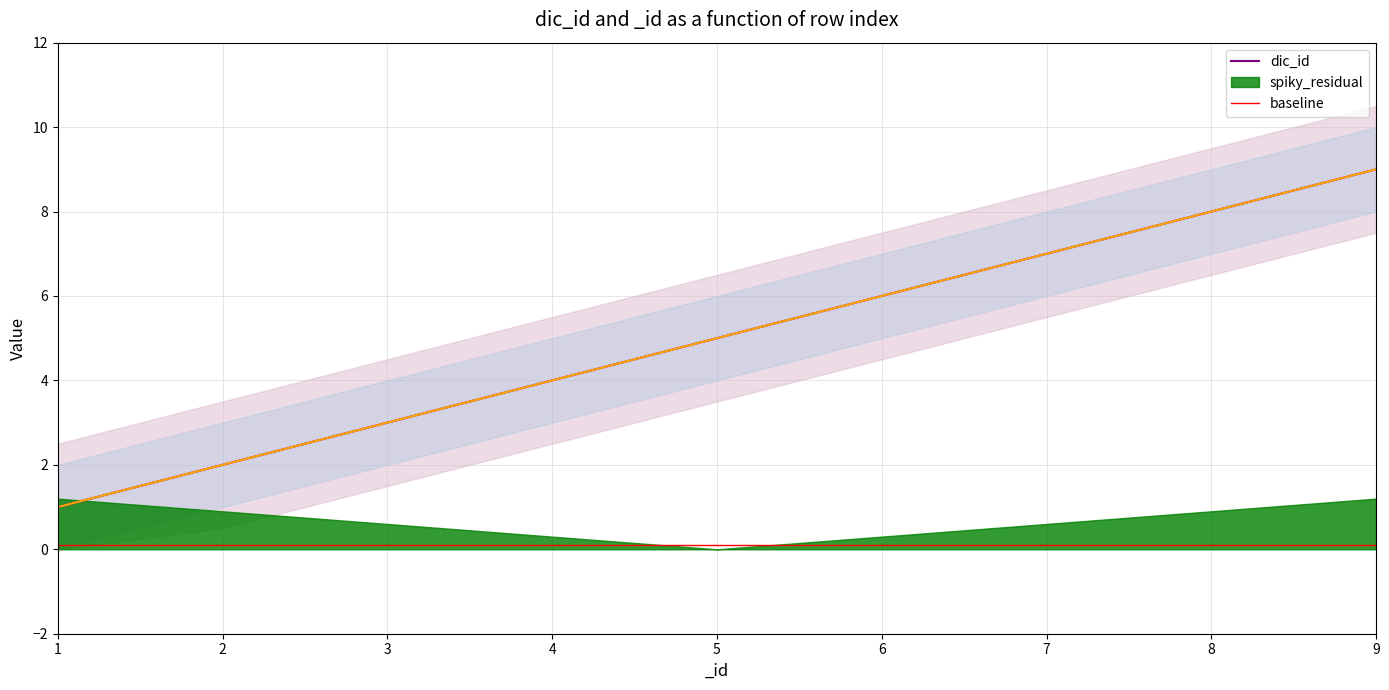

Is the value of dic_id at 8 greater than the value of baseline at 3?

Yes